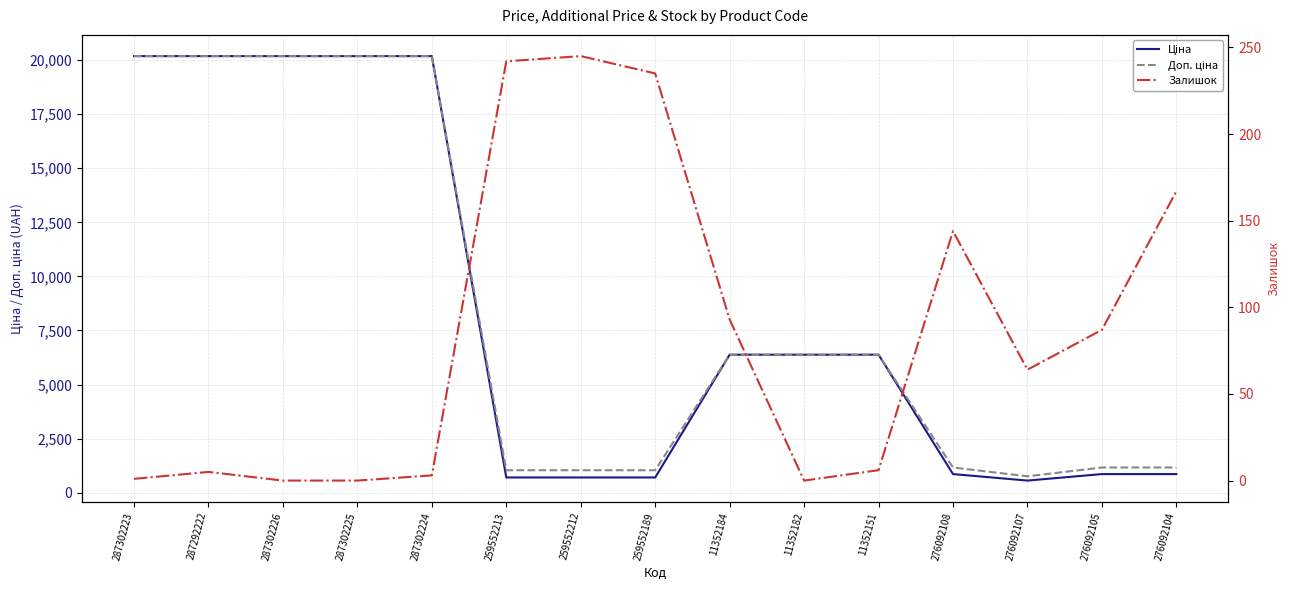

The Ціна series shows 857.9 at 276092104. True or false?

True